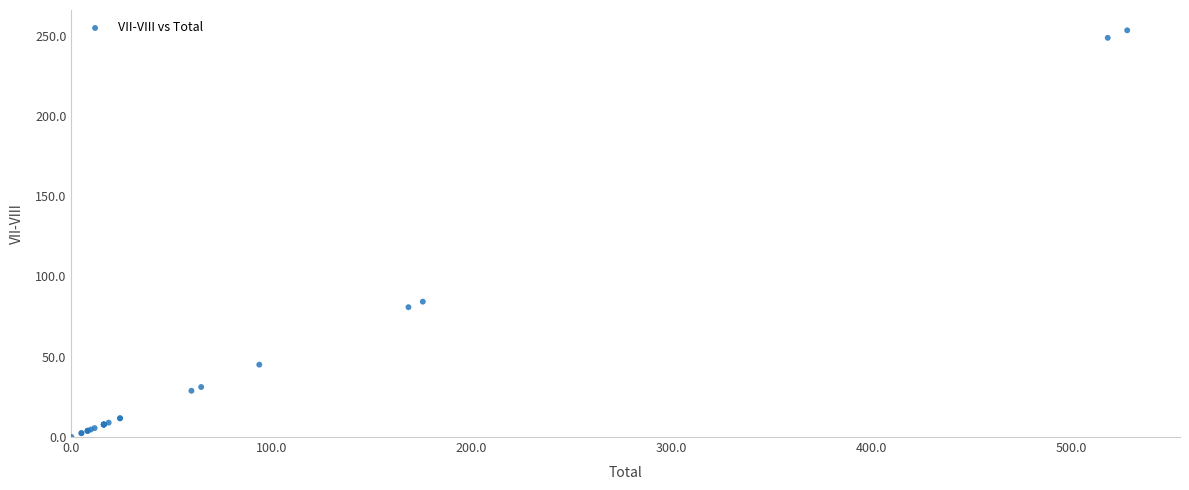

What Y value in the scatter plot is closest to 126?

84.3